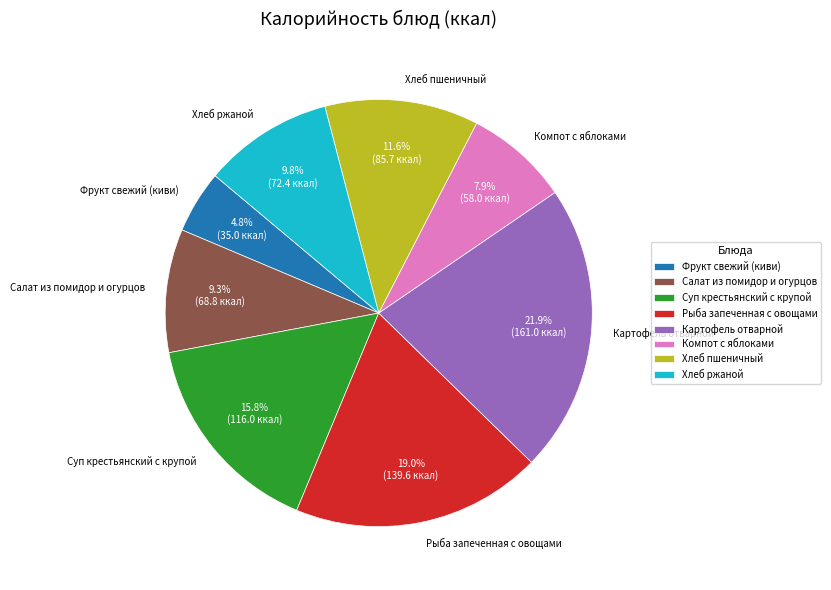

Count the number of slices in the pie.

8